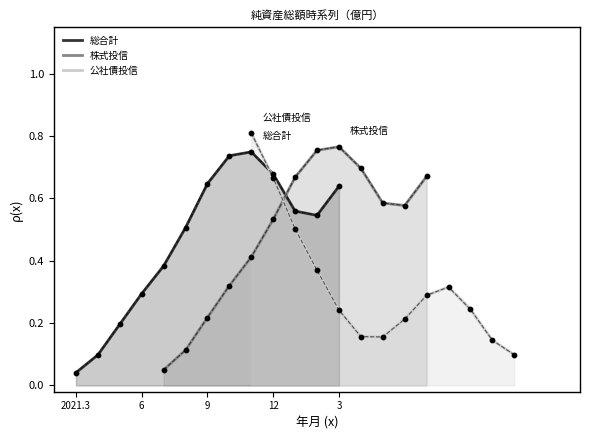

Which series has the widest spread of Y values?

株式投信